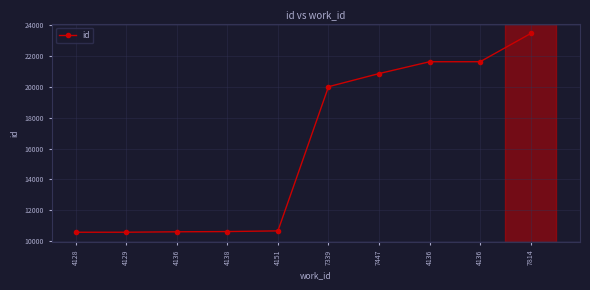

What is the label of the 6th point from the left?

7339